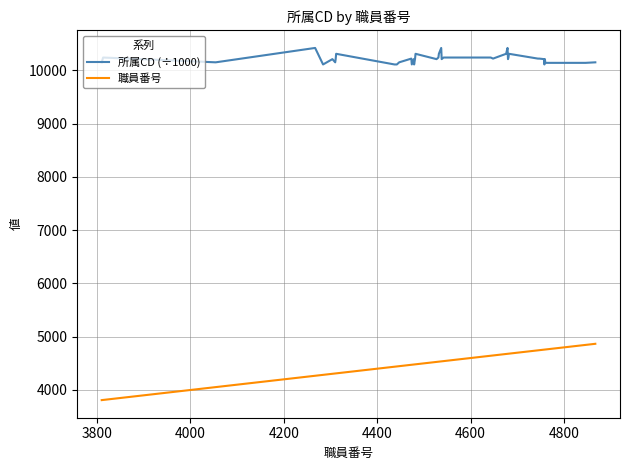

What is the highest value of the 所属CD (÷1000) series?

10420